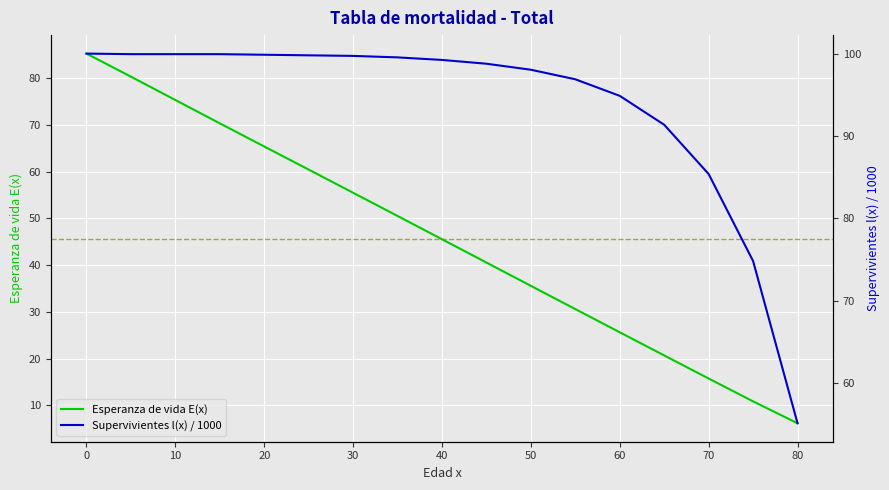

What is the minimum value for Esperanza de vida E(x)?

6.1